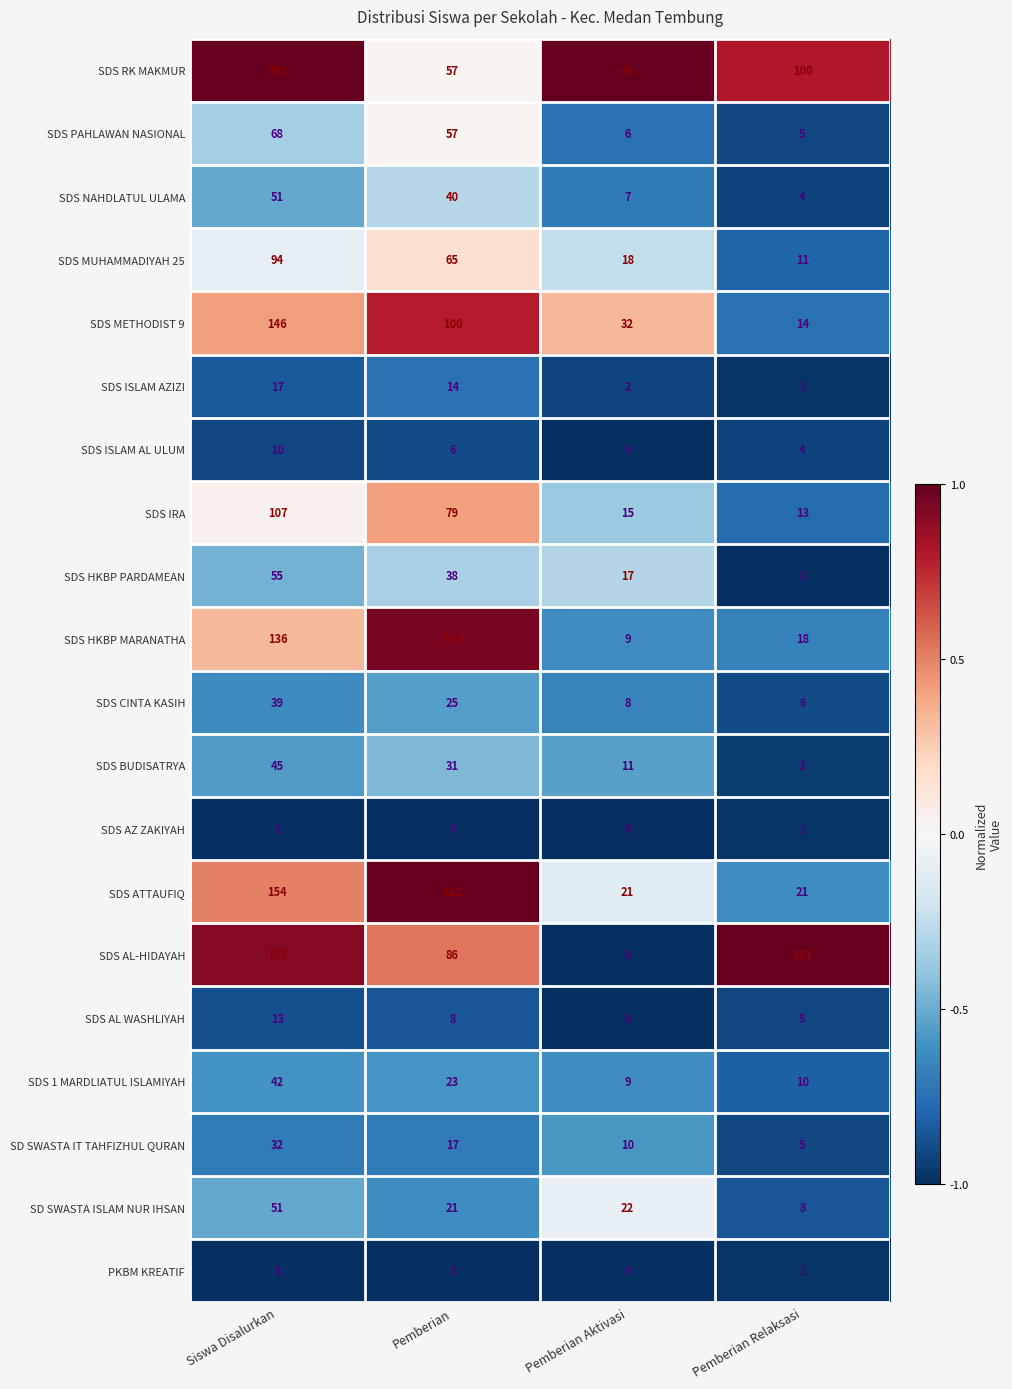

How many distinct data groups are displayed?

20